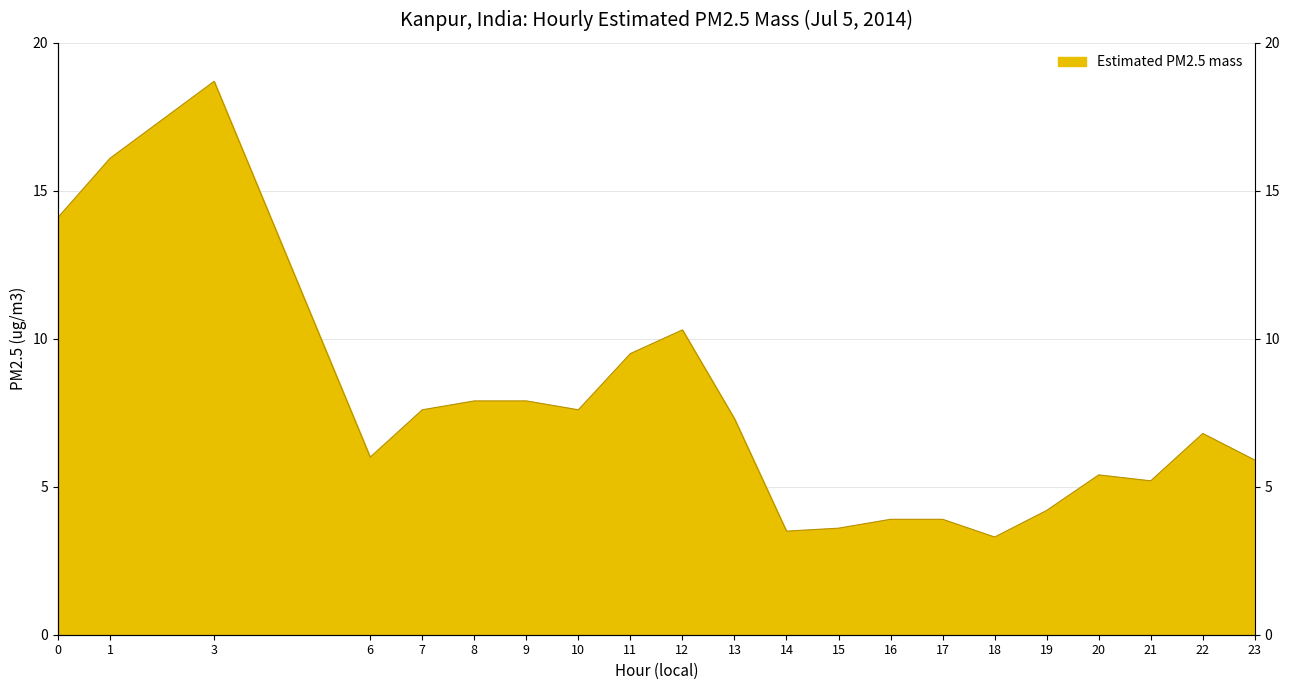

True or false: the data shows 9.5 at 11.

True